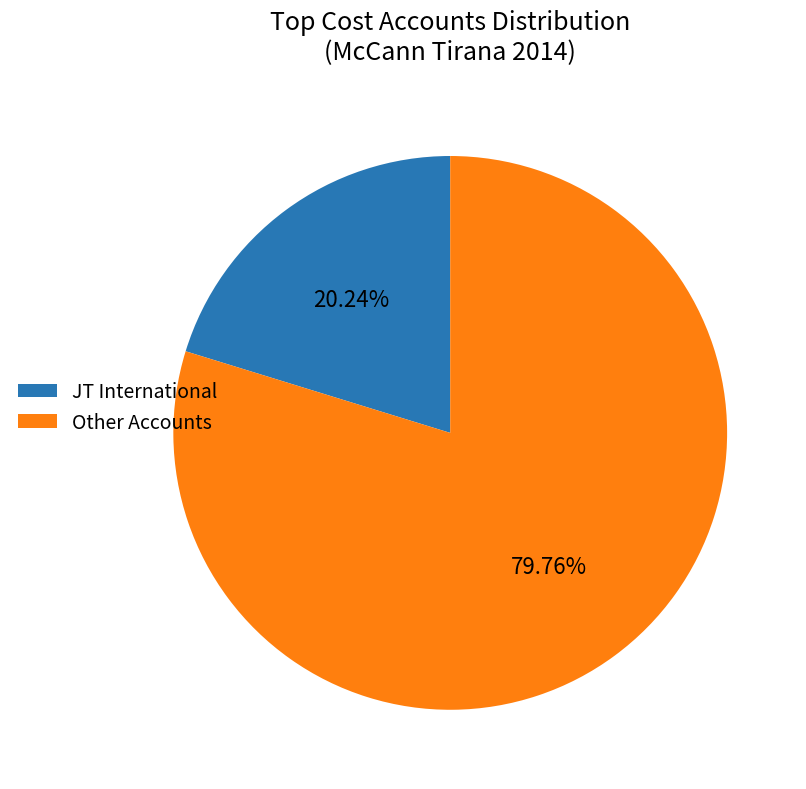

Combined, do Other Accounts and JT International account for over 50%?

Yes